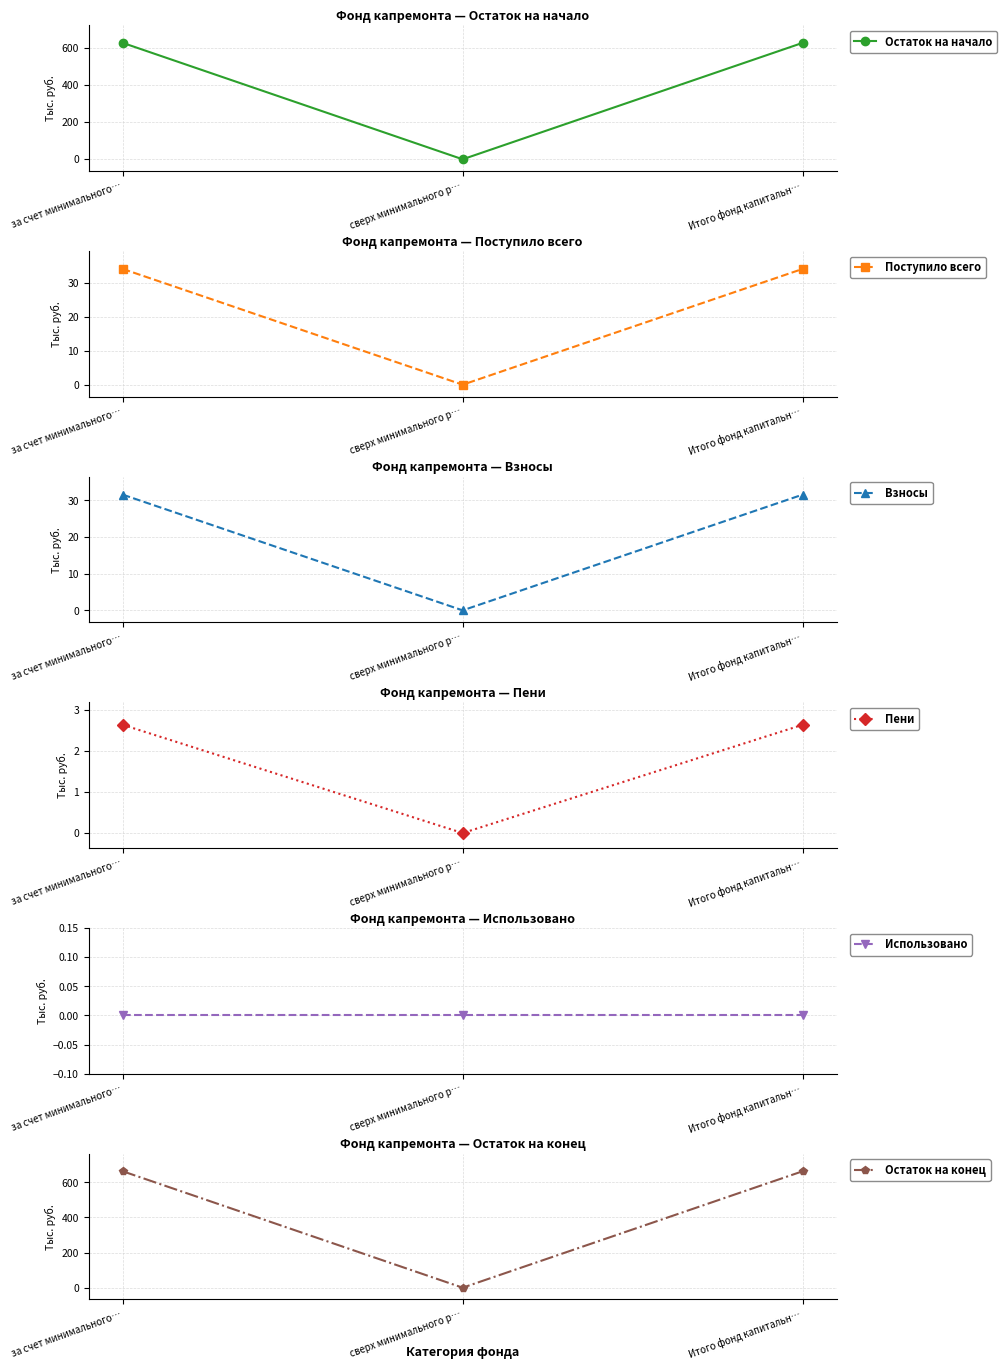

Rank the series by their maximum value, from highest to lowest.

Остаток на конец, Остаток на начало, Поступило всего, Взносы, Пени, Использовано